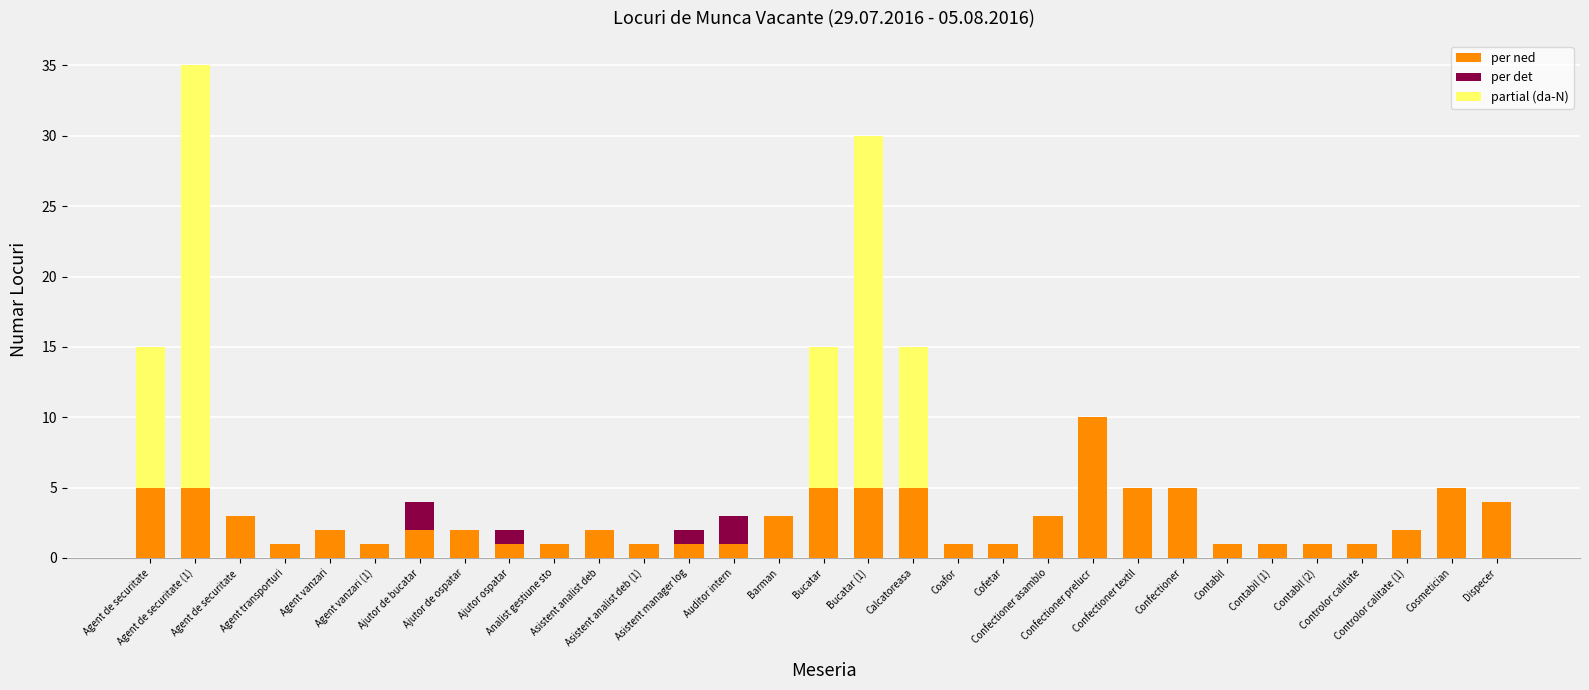

Which series changed the most between Agent de securitate (1) and Asistent analist deb (1)?

partial (da-N)